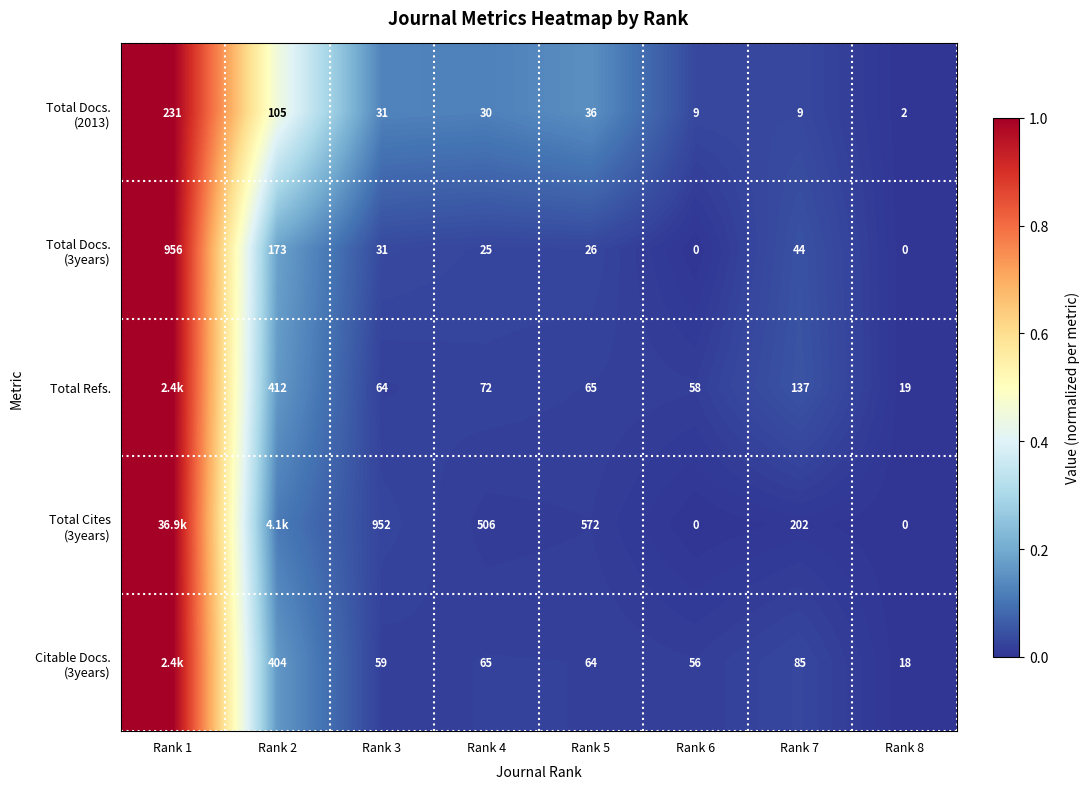

Which label corresponds to the smallest value in the chart?

Rank 8